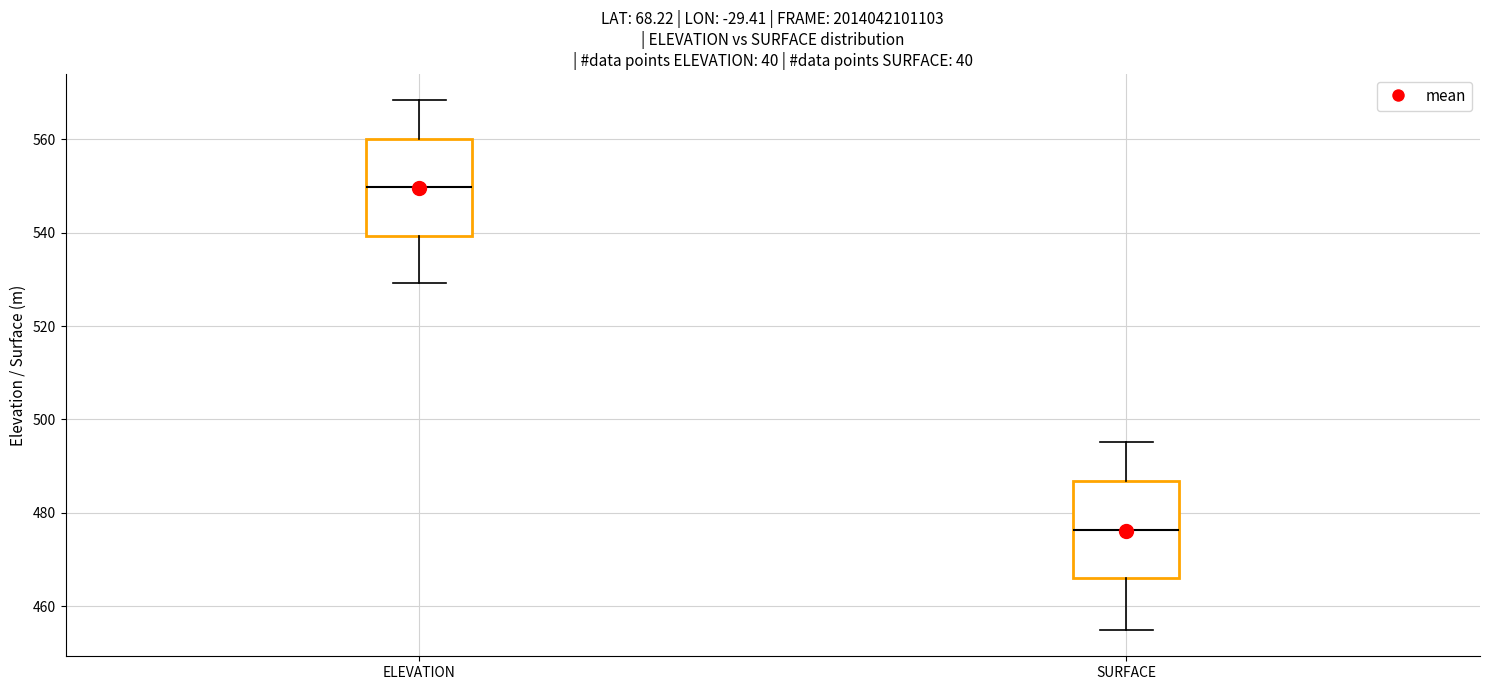

Where does the median line of the box for SURFACE sit on the y-axis? The values are not printed on the chart, so give them approximately, as read against the axis.

476